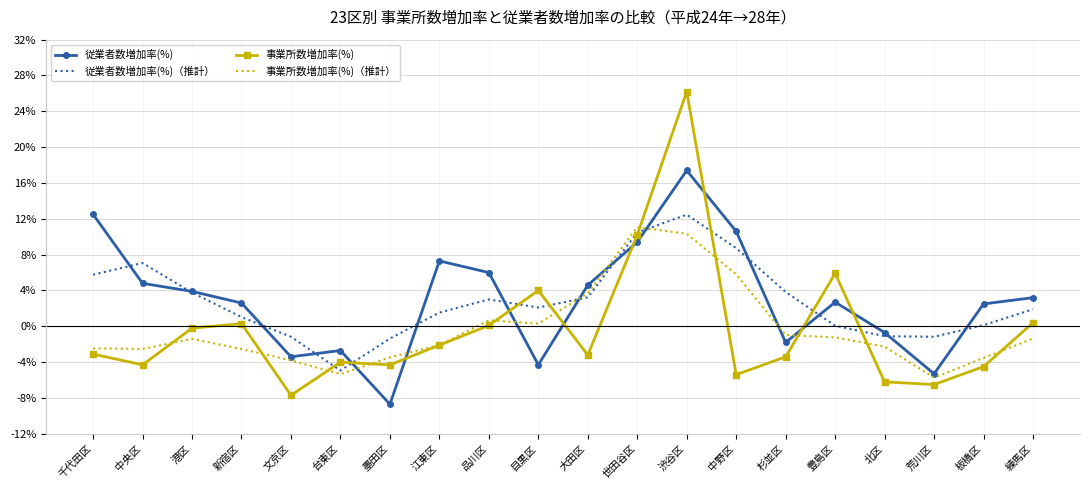

What position from the right is 文京区?

16